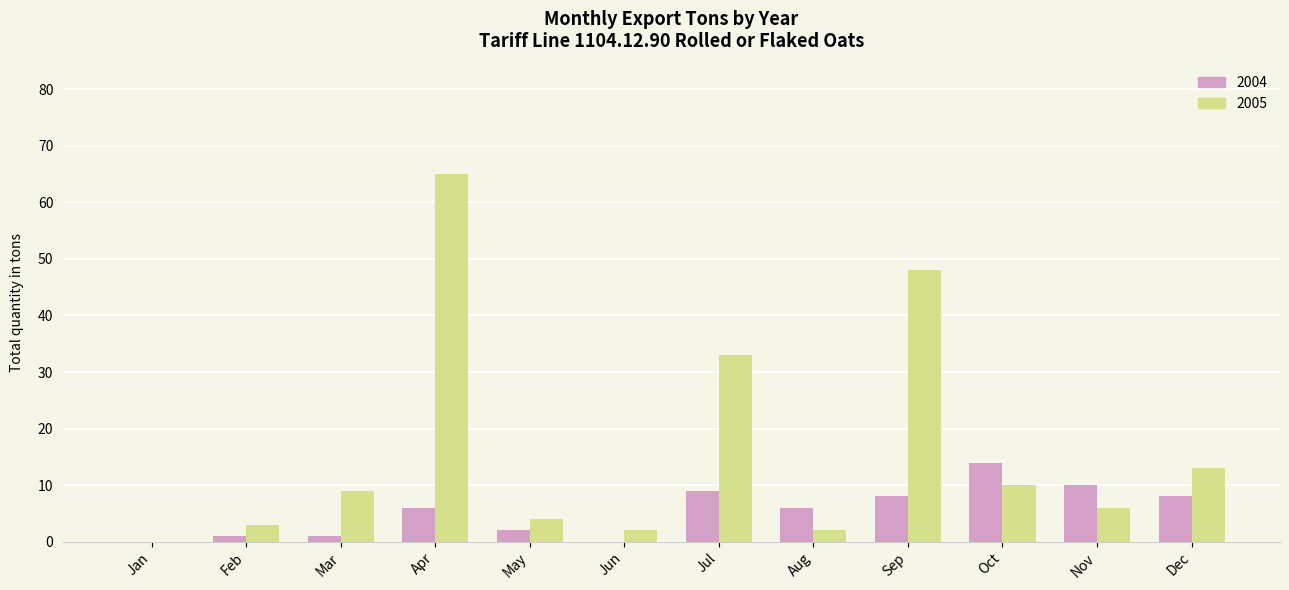

At which category does the chart reach its peak across all series?

Apr